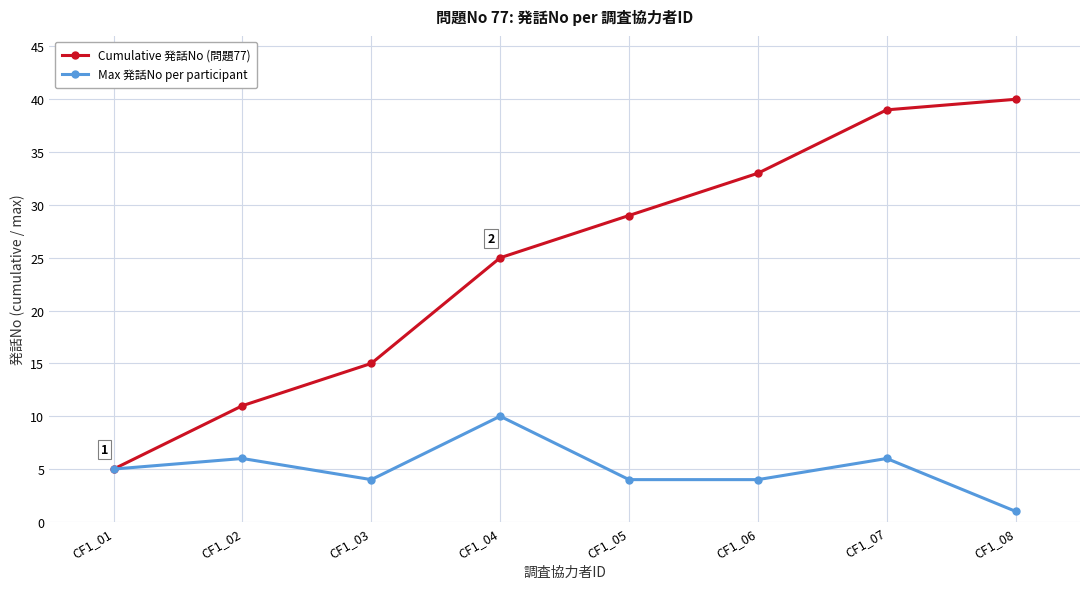

Reading left to right, extract all data points from this chart.

Cumulative 発話No (問題77): CF1_01=5	CF1_02=11	CF1_03=15	CF1_04=25	CF1_05=29	CF1_06=33	CF1_07=39	CF1_08=40
Max 発話No per participant: CF1_01=5	CF1_02=6	CF1_03=4	CF1_04=10	CF1_05=4	CF1_06=4	CF1_07=6	CF1_08=1